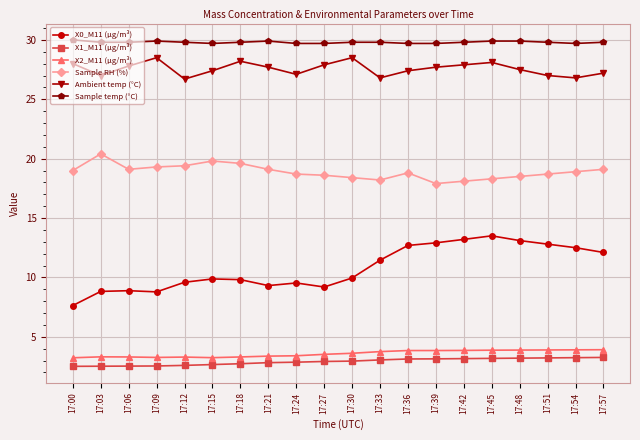

Where does the Sample RH (%) series first go above 18?

17:00